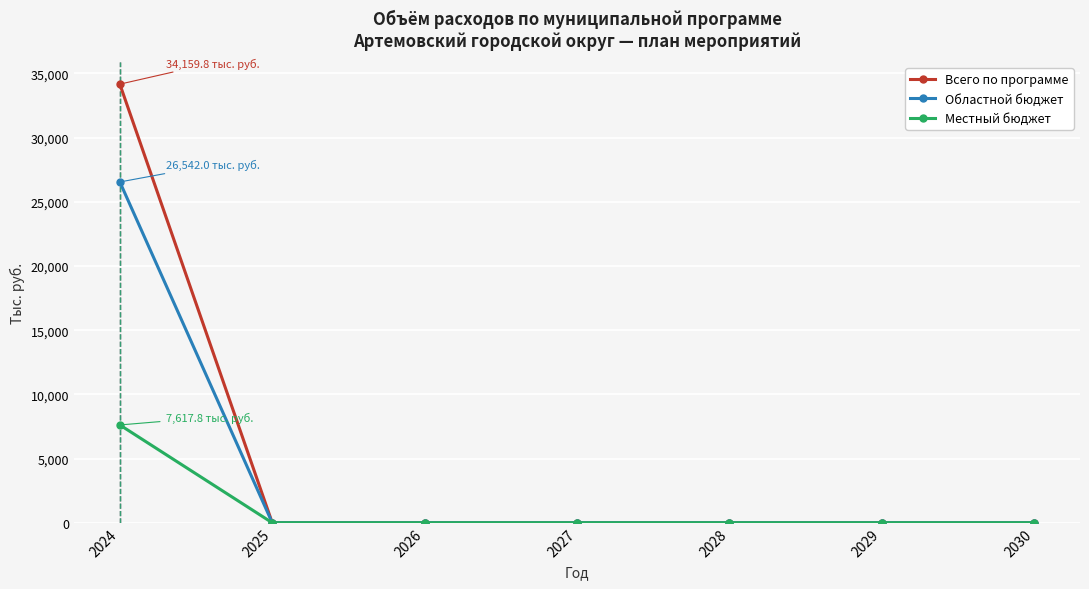

Count the number of categories in the chart.

7